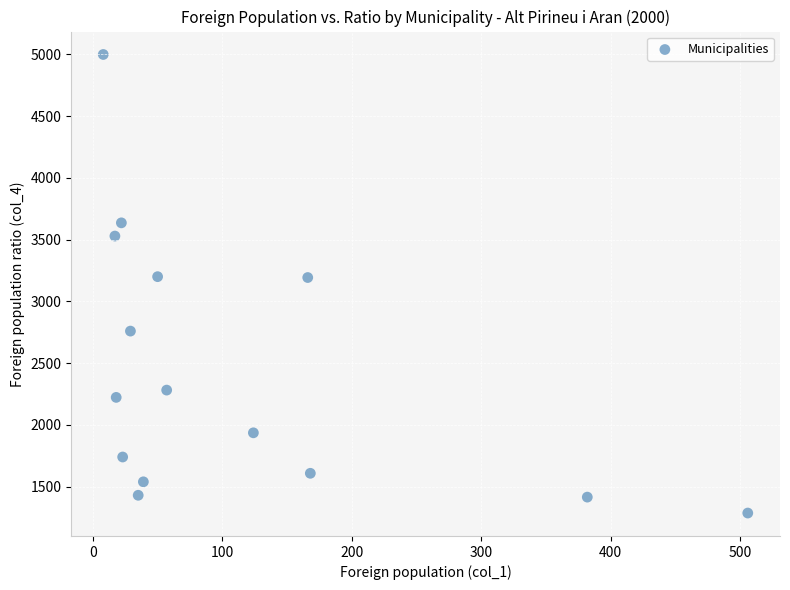

What is the range of X values (max minus min)?

498